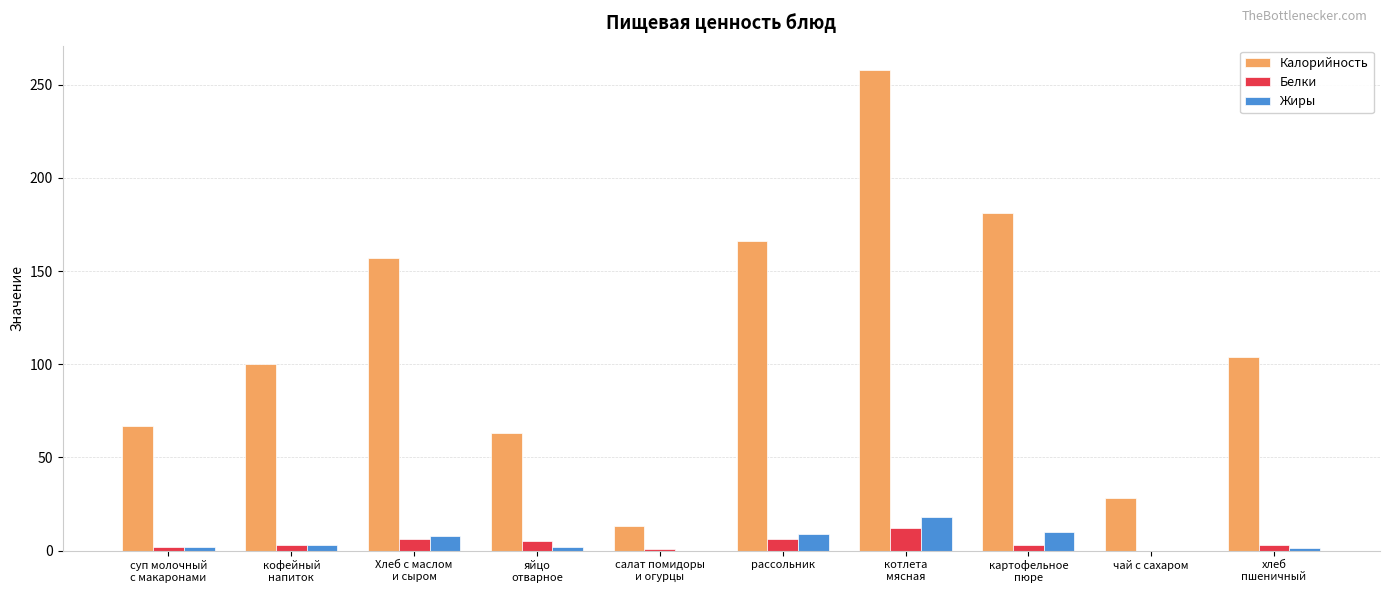

What is the sum of all Жиры values?

53.6